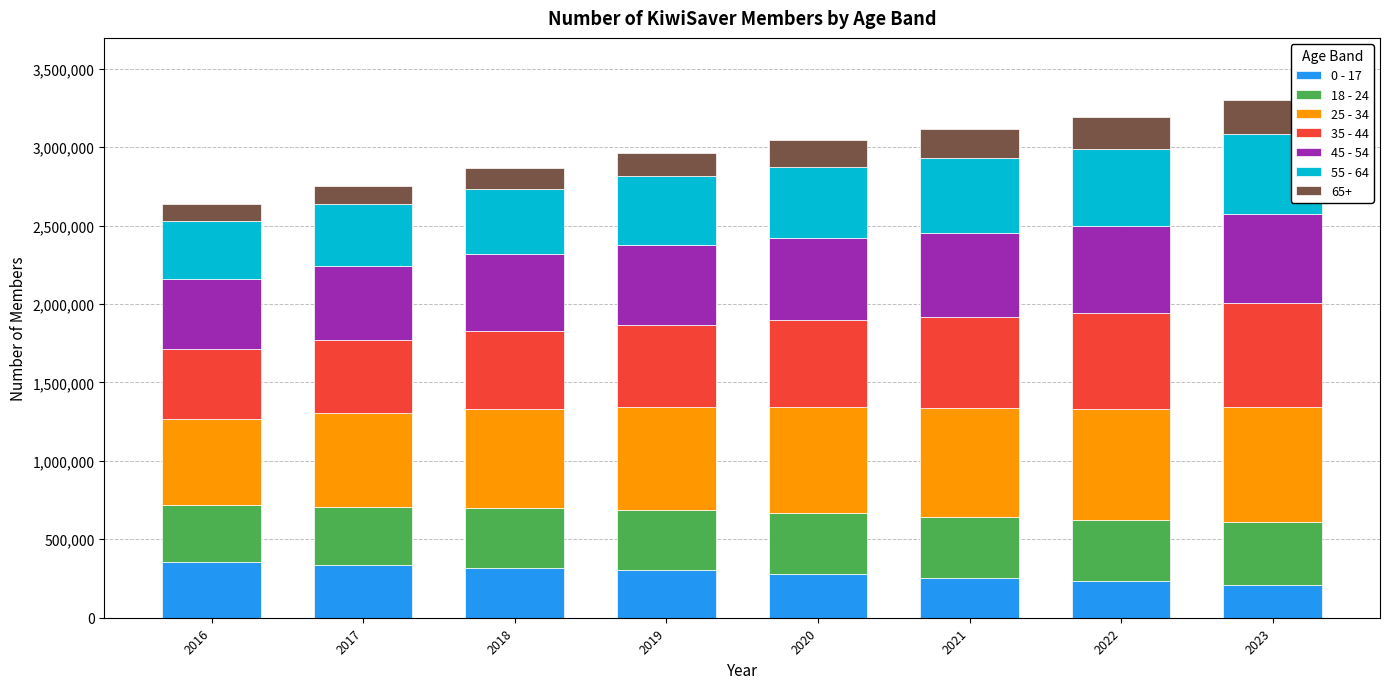

What is the sum of all 0 - 17 values?

2290817